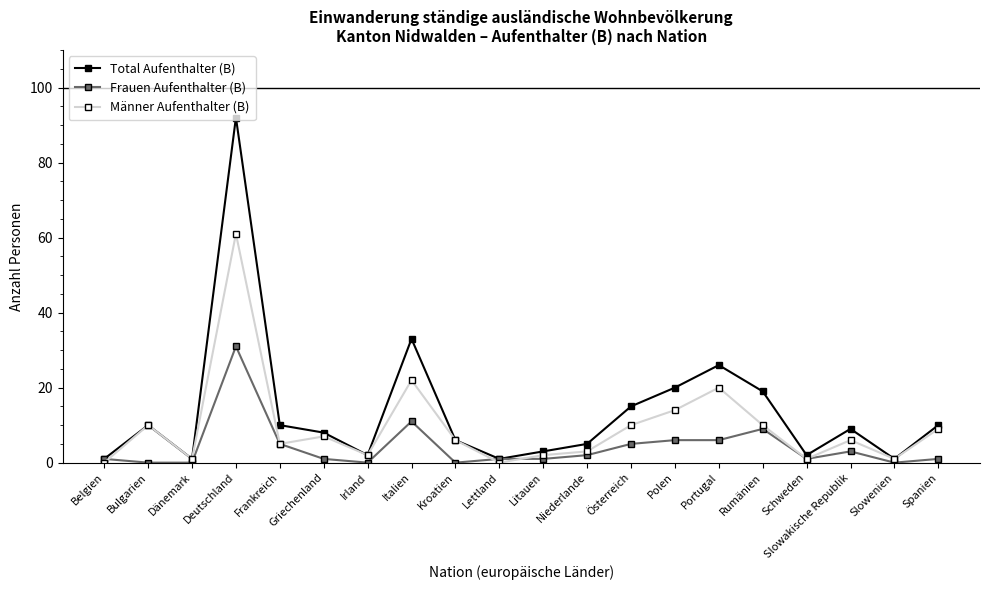

Which label corresponds to the largest value in the chart?

Deutschland